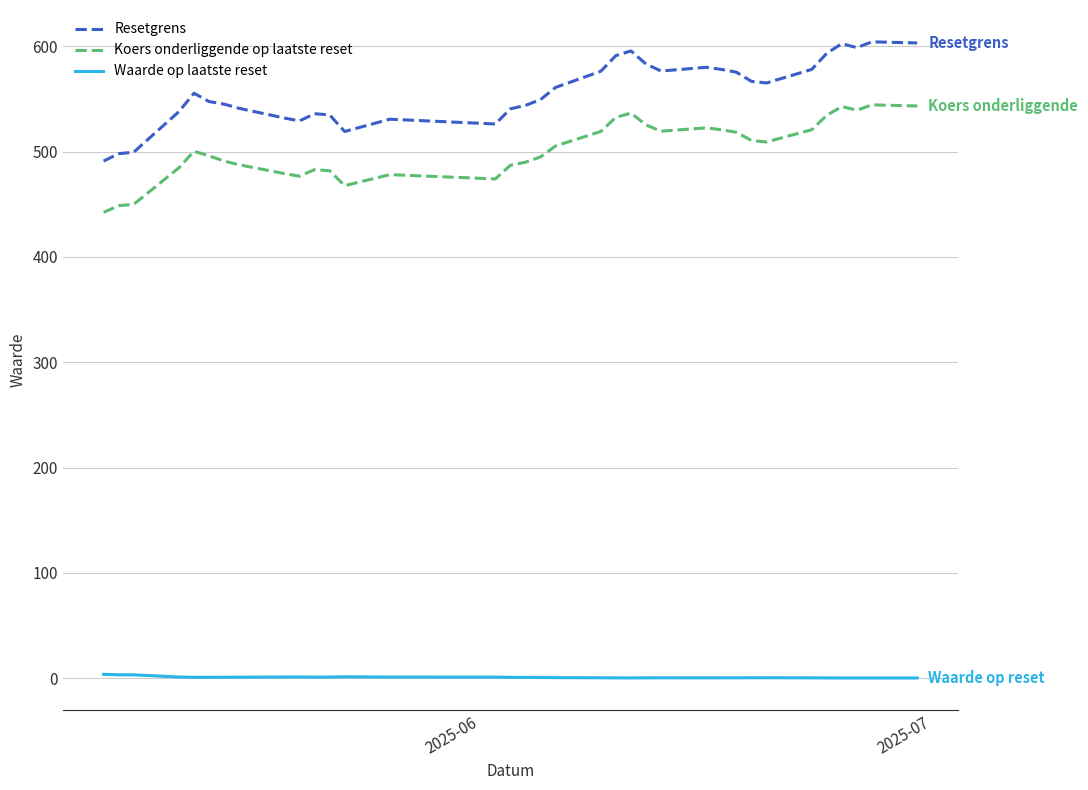

What is the minimum value shown in the chart?

0.3